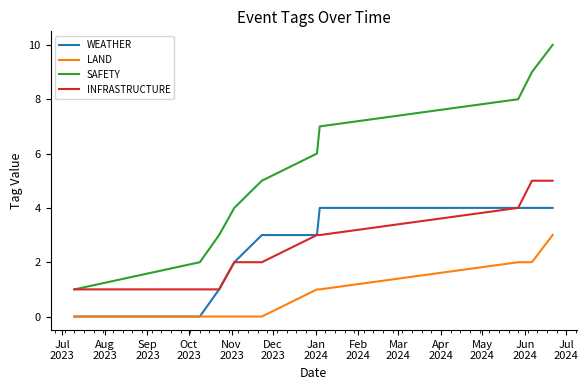

The WEATHER series shows 5 at Feb
2024. True or false?

False